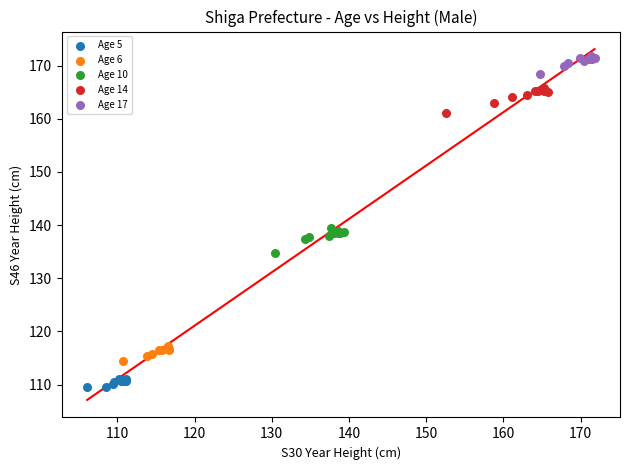

Which series reaches the minimum Y coordinate?

Age 5